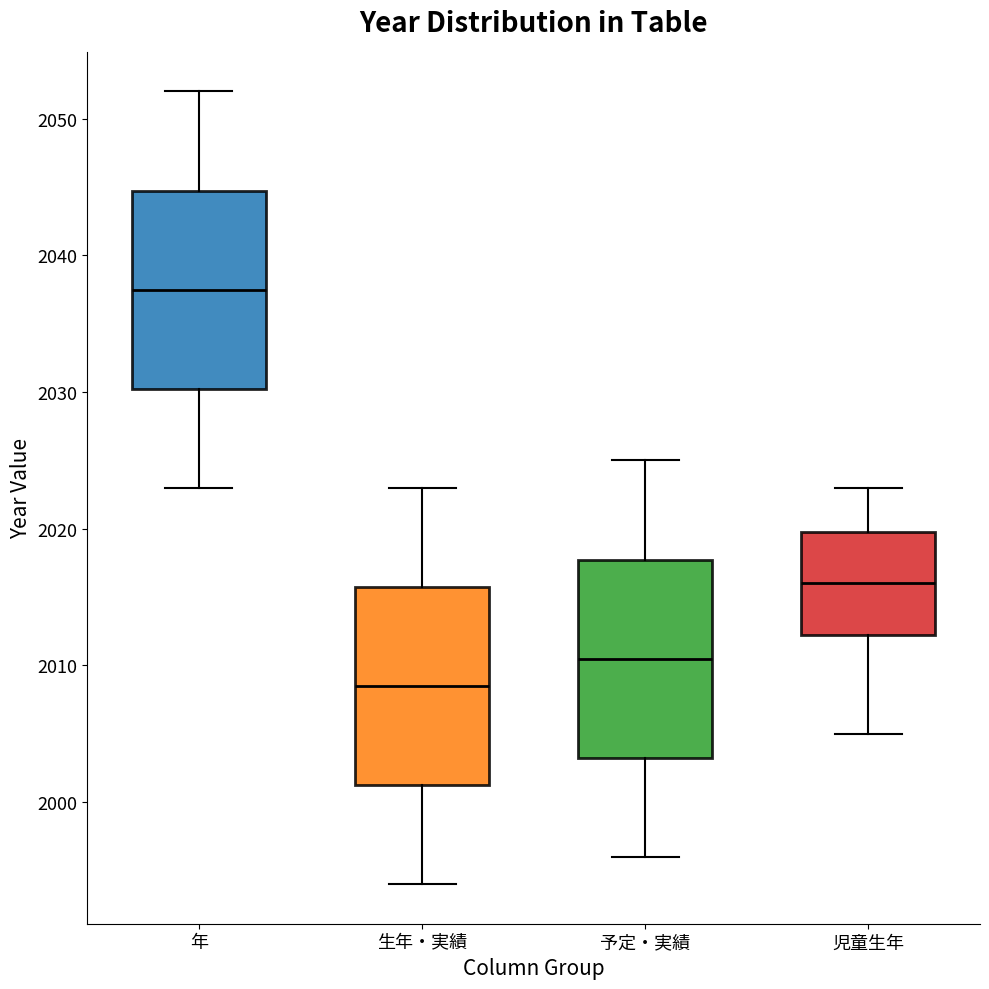

Reading left to right, transcribe this box plot: for each box, give where its median line is, the range the box spans, and where its two whiskers end, as read against the y-axis. The values are not printed on the chart, so give them approximately, as read against the axis.

年: median 2038, box 2030 to 2045, whiskers 2023 to 2052
生年・実績: median 2009, box 2001 to 2016, whiskers 1994 to 2023
予定・実績: median 2011, box 2003 to 2018, whiskers 1996 to 2025
児童生年: median 2016, box 2012 to 2020, whiskers 2005 to 2023